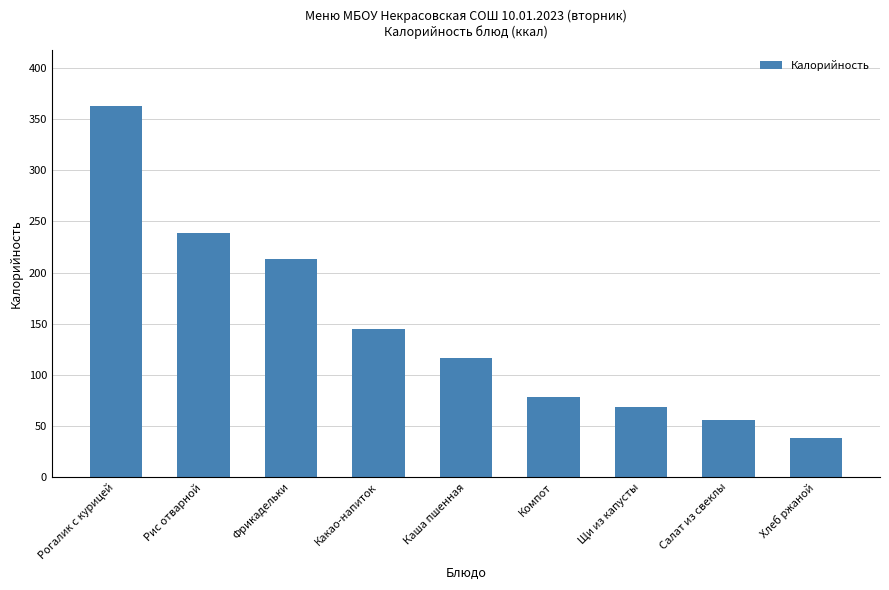

What is the maximum value shown in the chart?

363